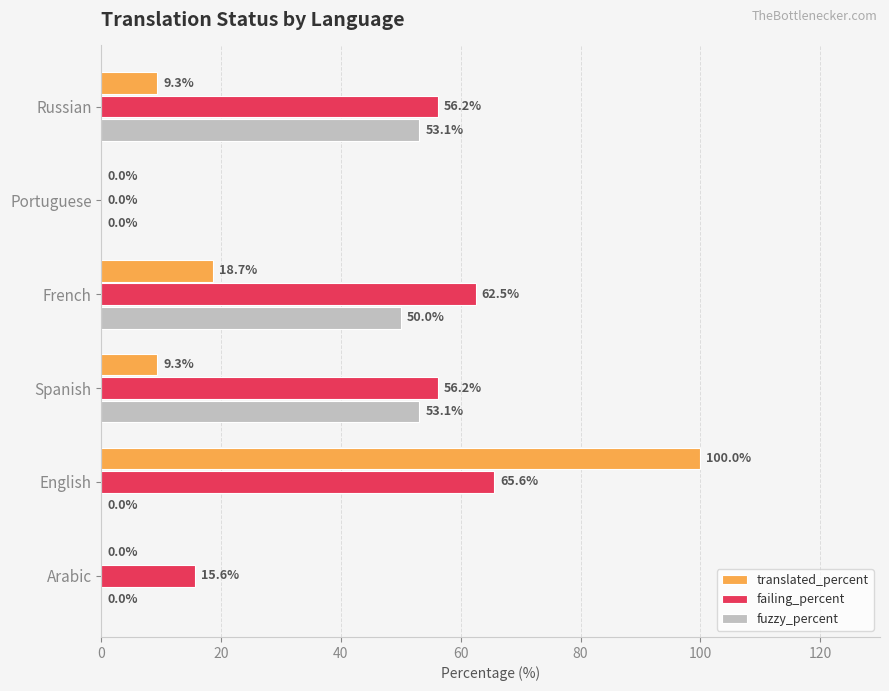

Is it true that translated_percent equals 100.0 at English?

True